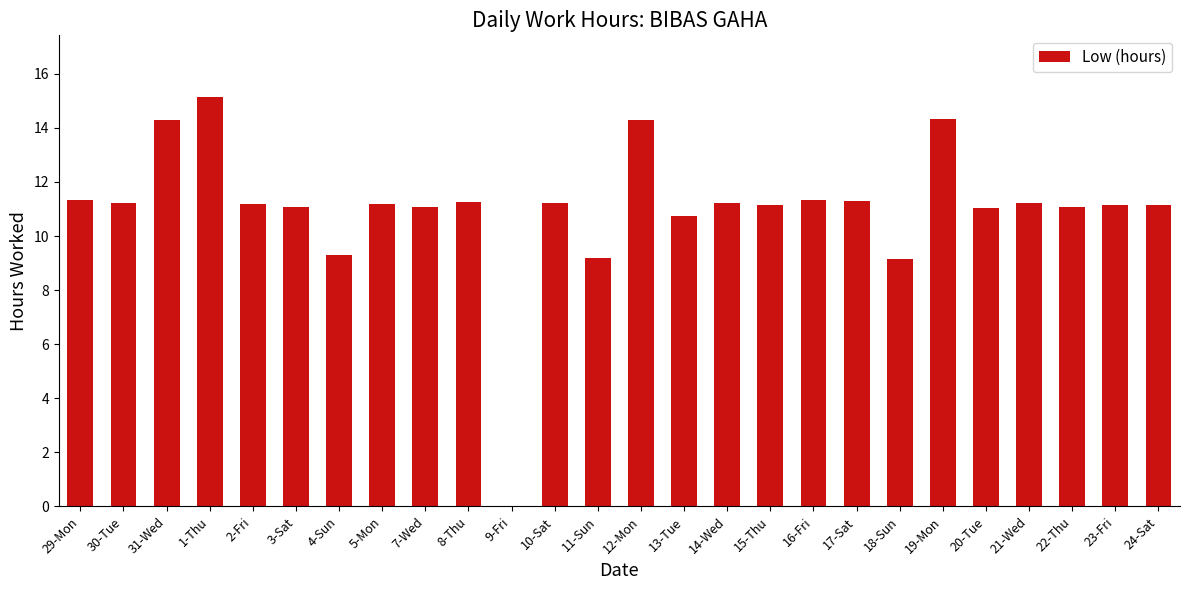

What is the change in value from 9-Fri to 14-Wed?

+11.2